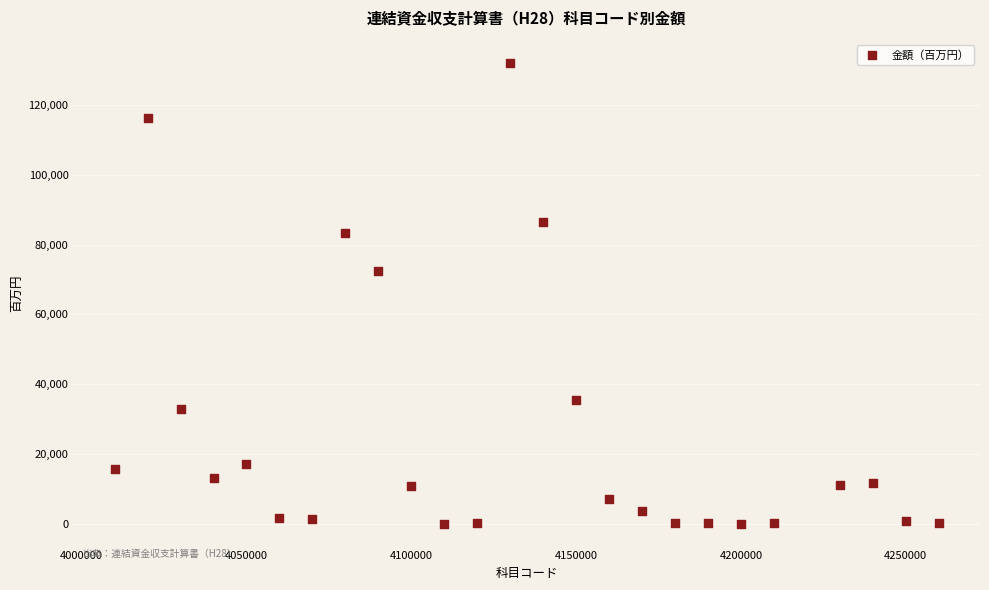

What is the range of X values (max minus min)?

250000